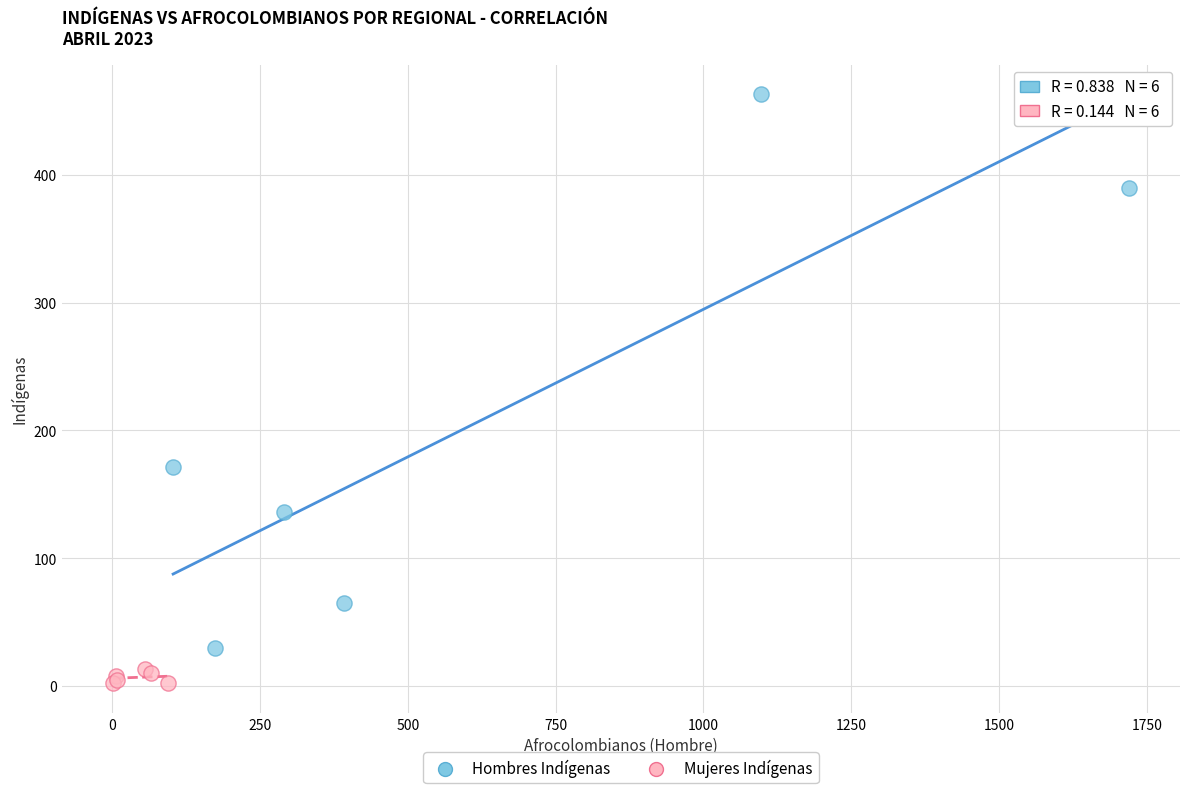

Which series contains the lowest Y value?

Mujeres Indígenas